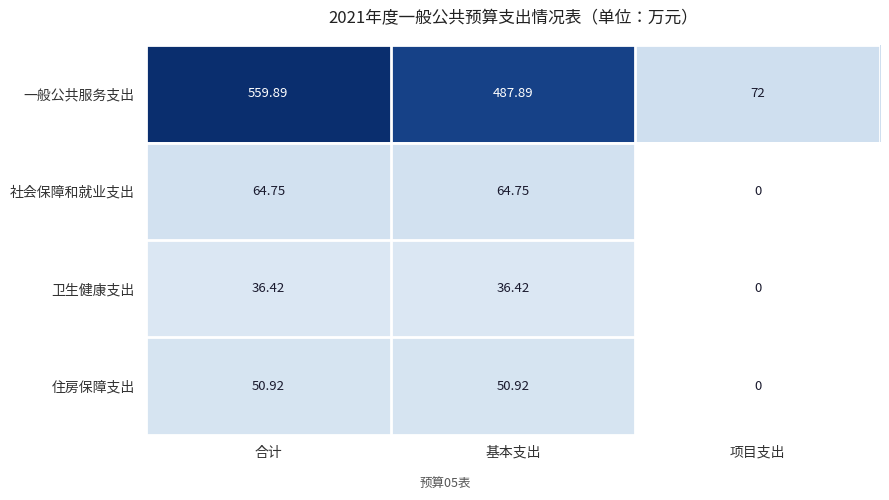

Where does the 社会保障和就业支出 series first go above 64?

合计